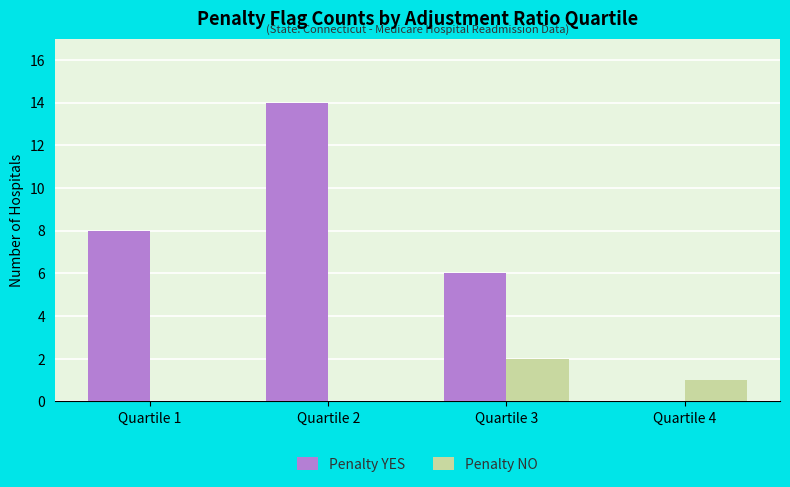

What is the maximum value for Penalty NO?

2